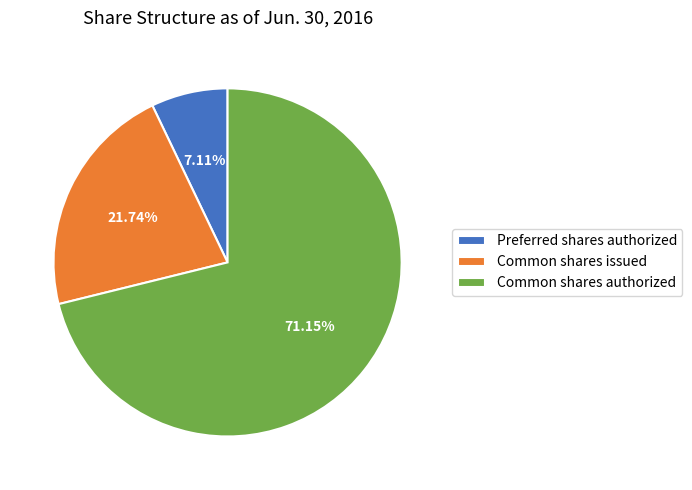

Combined, do Preferred shares authorized and Common shares issued account for over 50%?

No